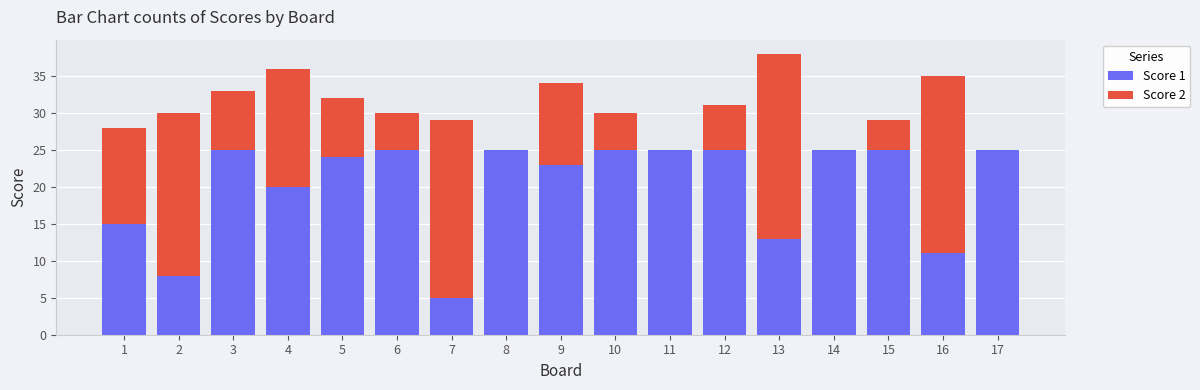

The value of Score 1 at 16 is 11. True or false?

True